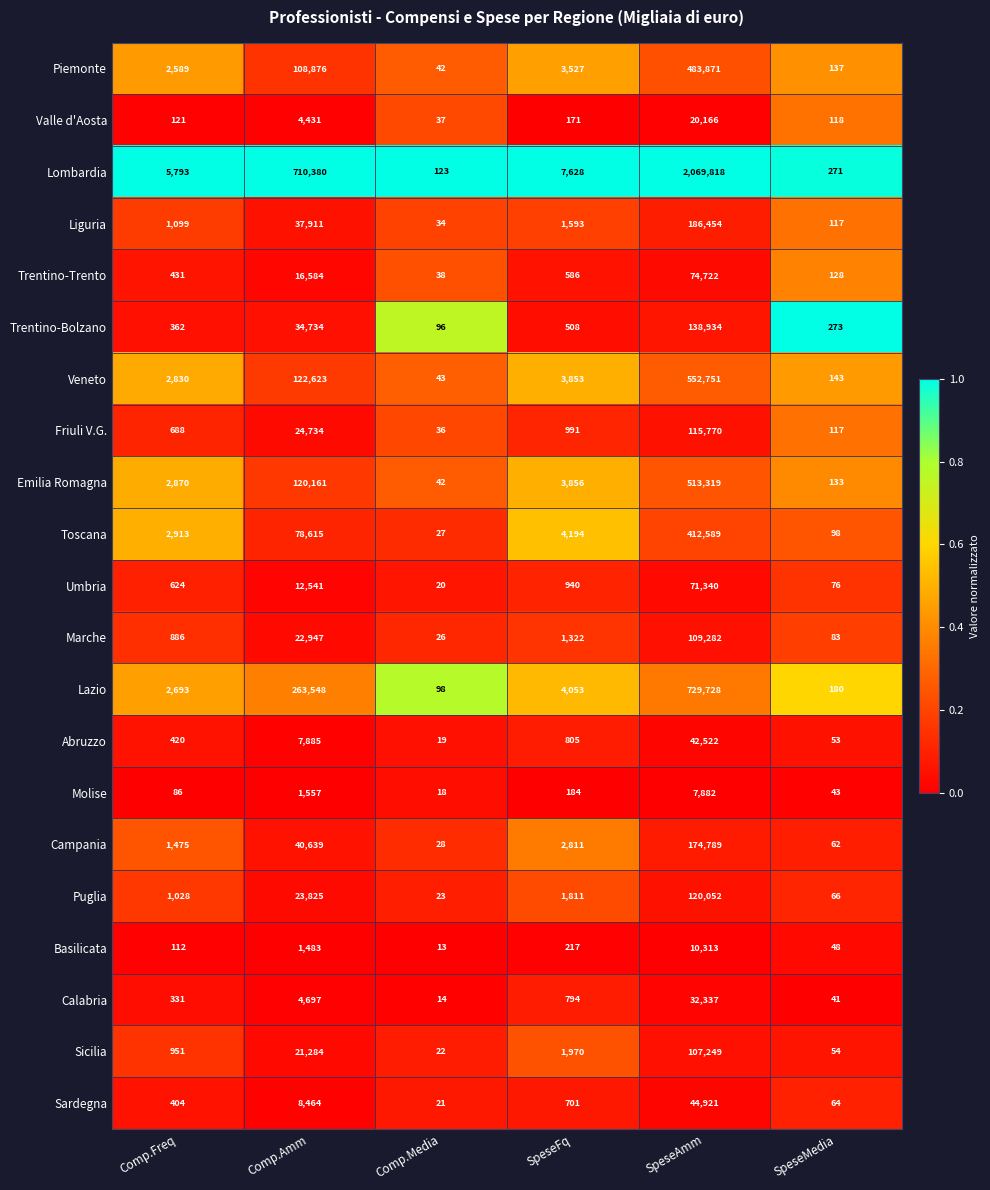

List the series in order of their peak value, lowest first.

Molise, Basilicata, Valle d'Aosta, Calabria, Abruzzo, Sardegna, Umbria, Trentino-Trento, Sicilia, Marche, Friuli V.G., Puglia, Trentino-Bolzano, Campania, Liguria, Toscana, Piemonte, Emilia Romagna, Veneto, Lazio, Lombardia